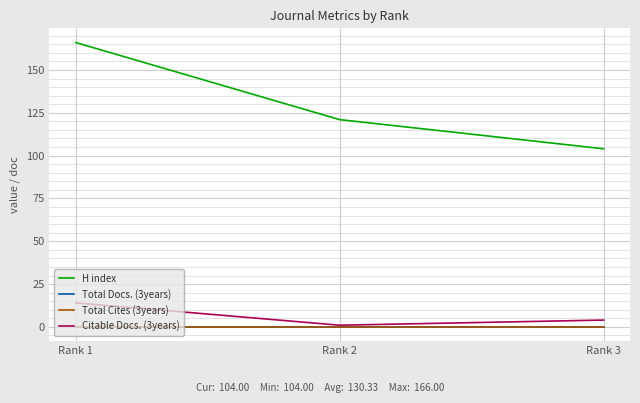

Does the chart display data point markers on the line(s)?

No